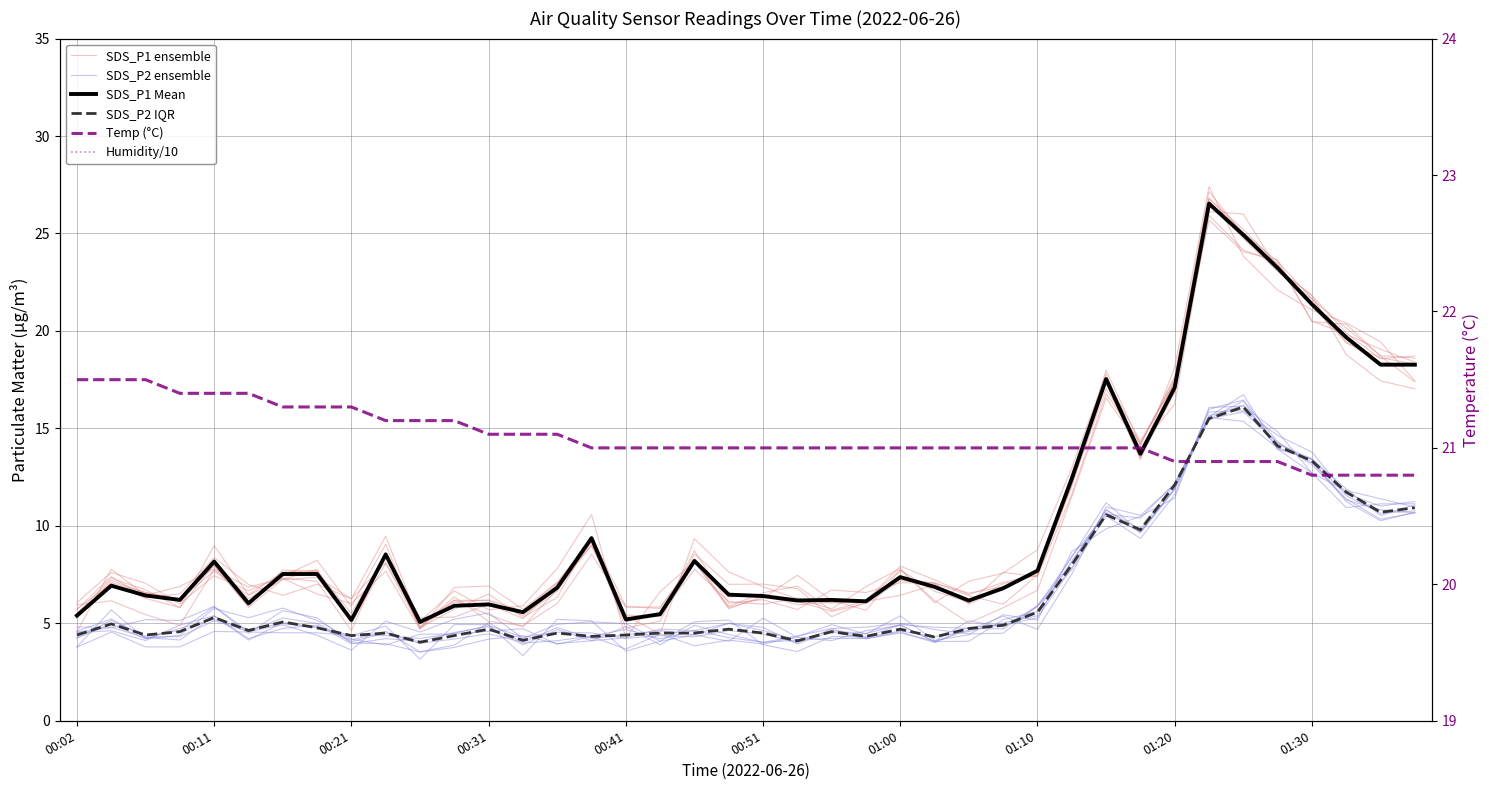

True or false: SDS_P1 ensemble and SDS_P2 IQR intersect in this chart.

False